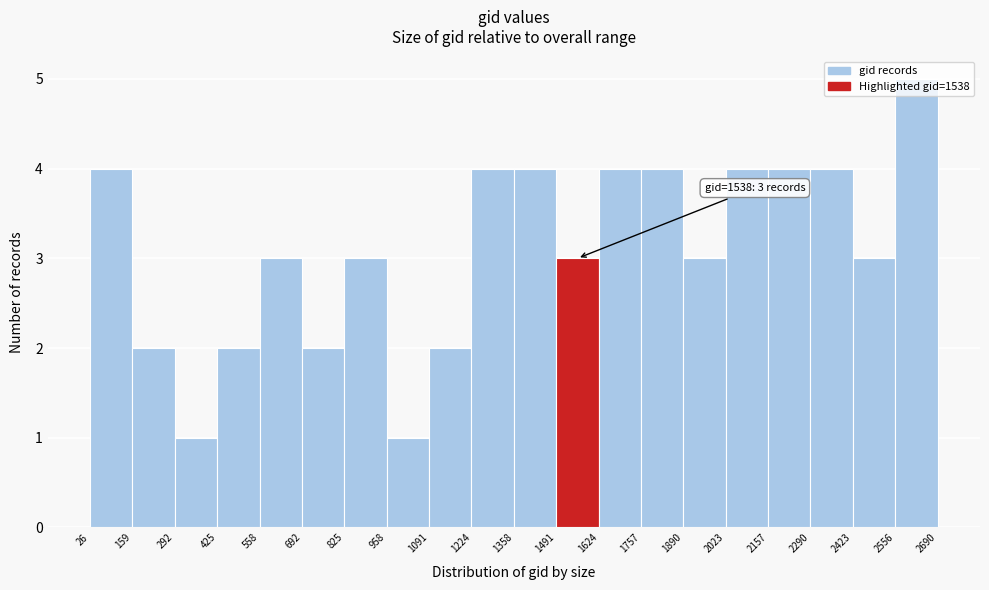

Which range on the x-axis has the tallest bar?

2556 to 2690